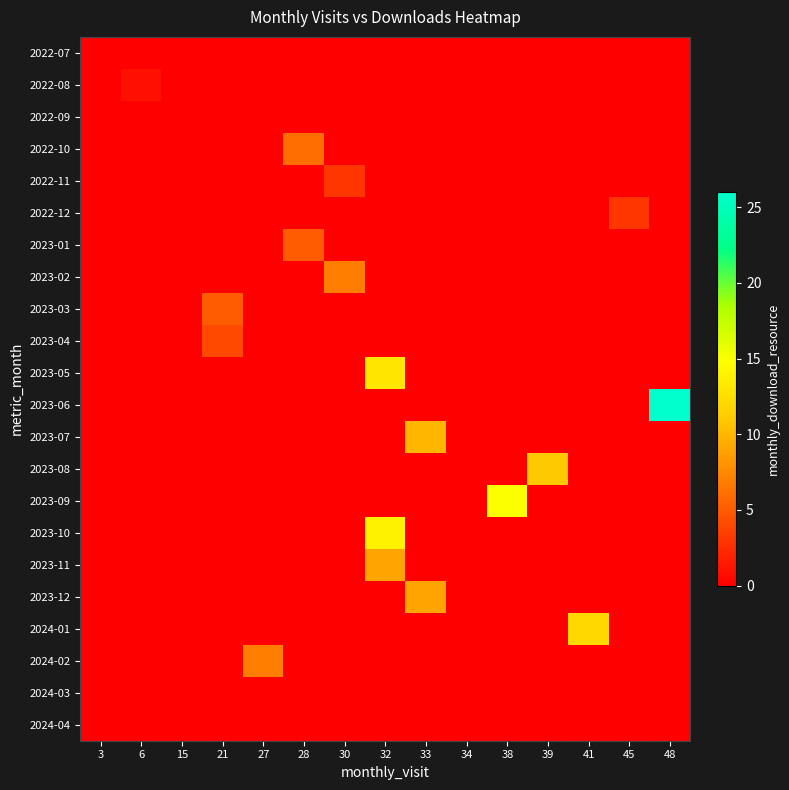

What is the difference between the highest and lowest values at 33?

10